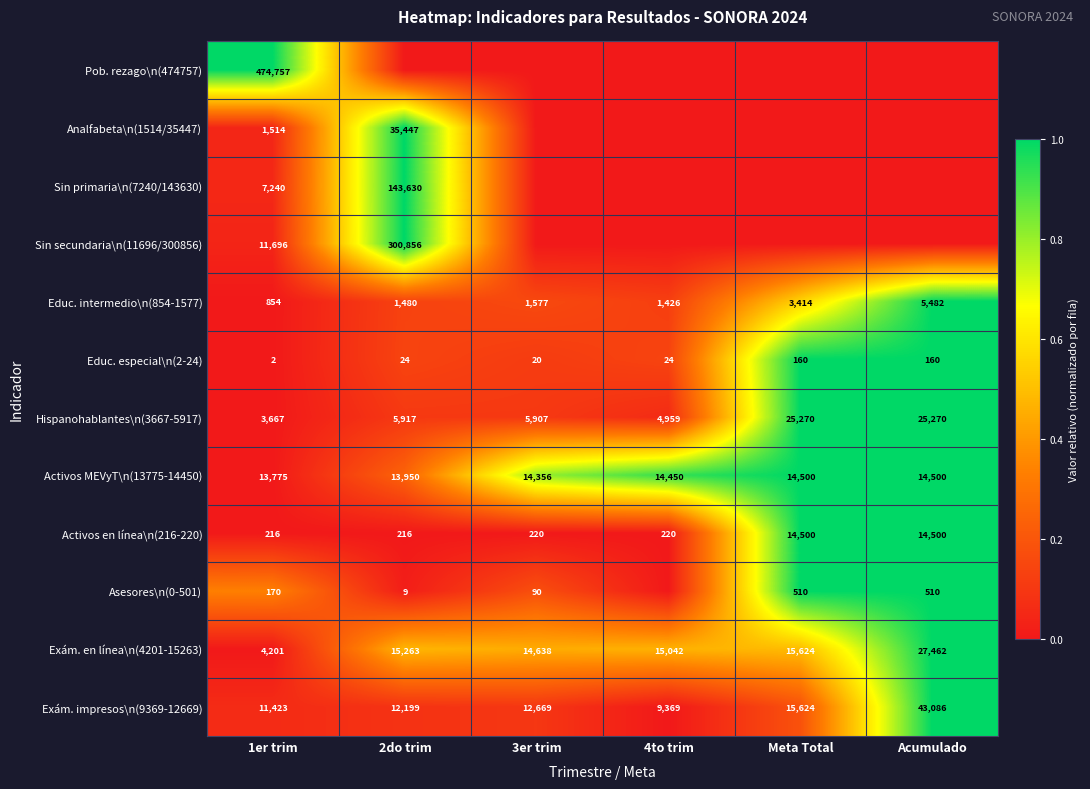

Is it true that Analfabeta\n(1514/35447) equals 1.3 at 2do trim?

False